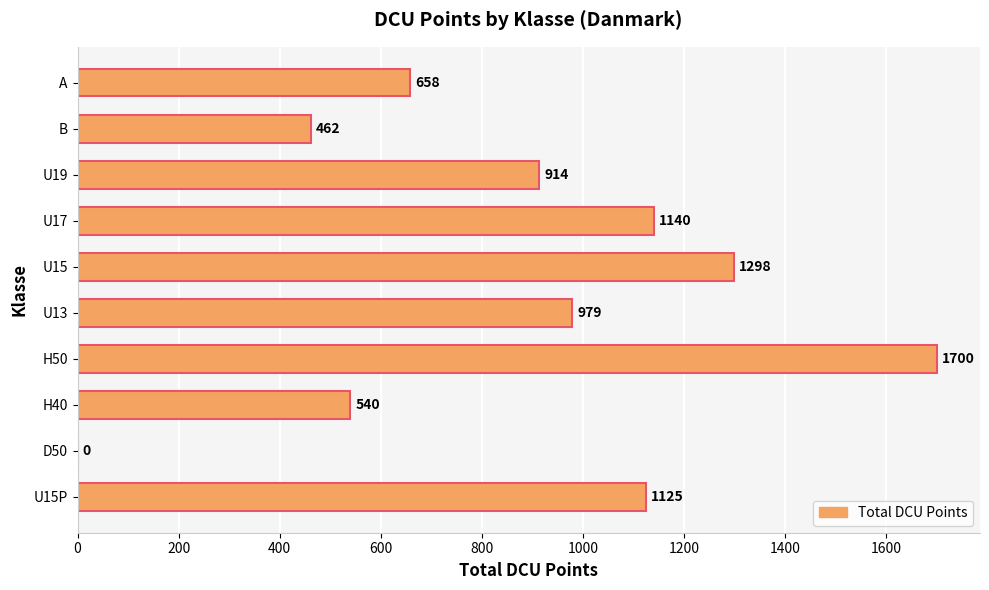

Reading top to bottom, transcribe all the data shown in this chart.

A=658	B=462	U19=914	U17=1140	U15=1298	U13=979	H50=1700	H40=540	D50=0	U15P=1125